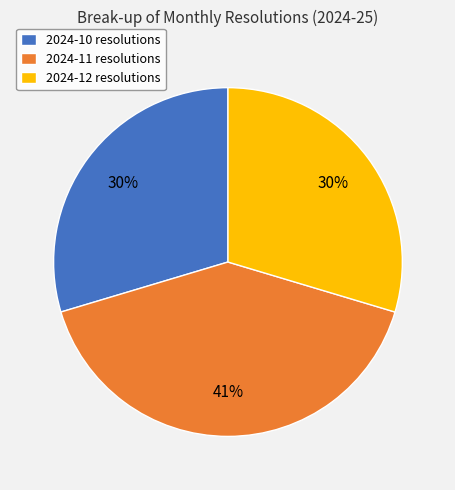

Is the sum of 2024-12 resolutions and 2024-10 resolutions greater than half?

Yes